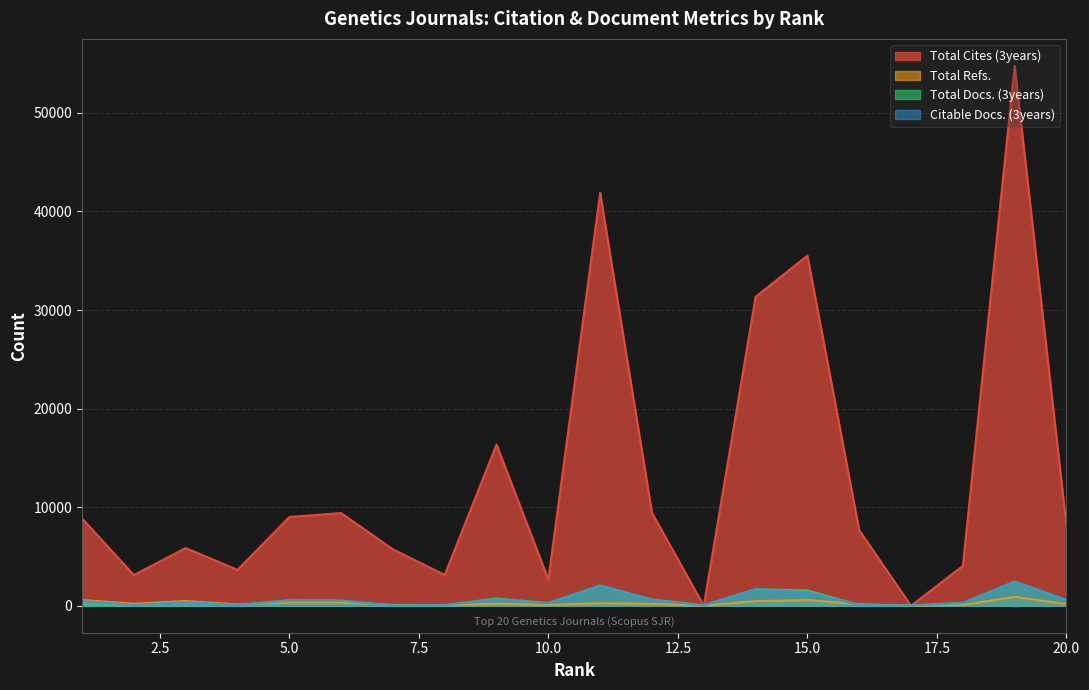

At how many categories does at least one series exceed 49768?

1